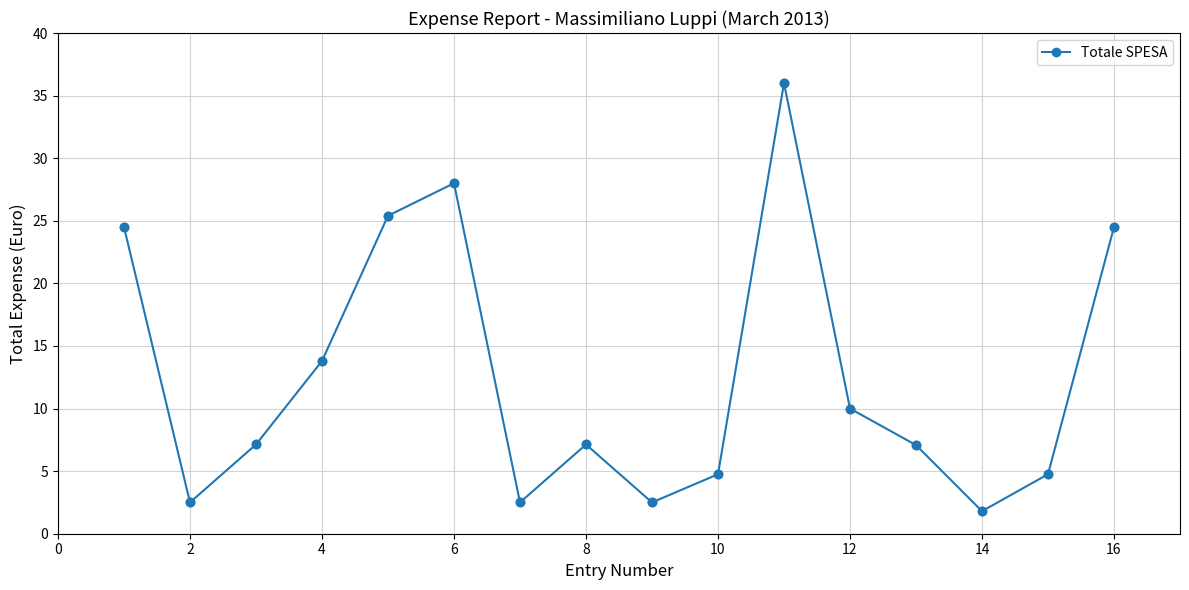

What is the maximum value shown in the chart?

36.0